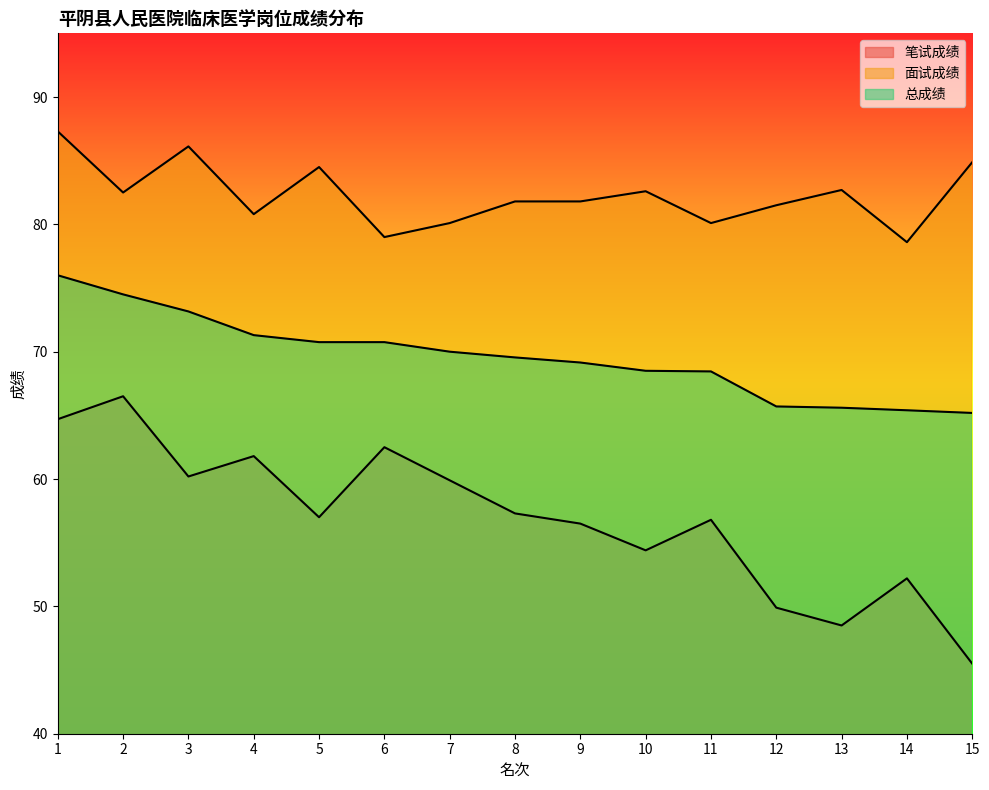

The value of 面试成绩 at 4 is 80.8. True or false?

True